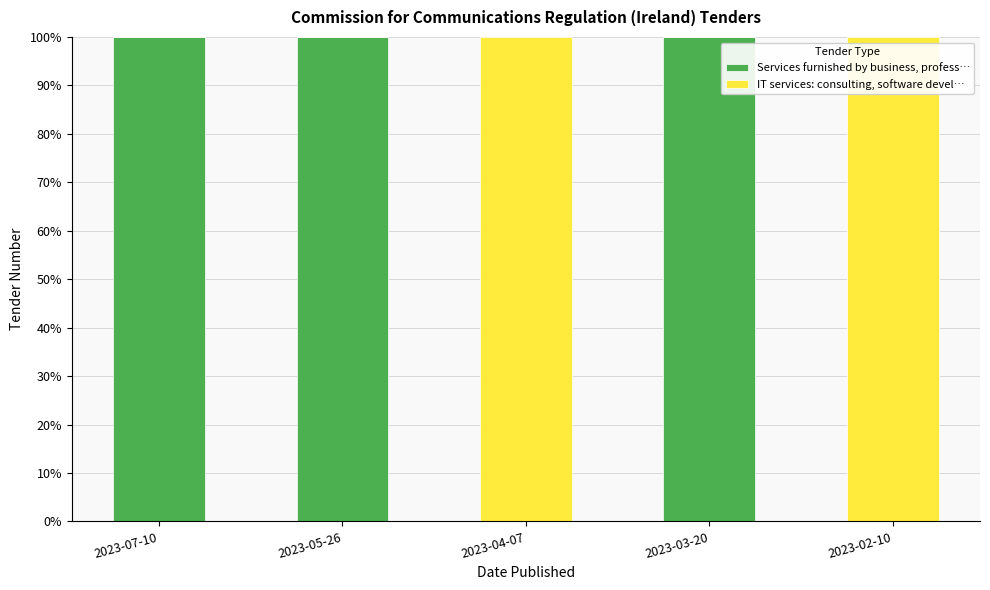

Is it true that Services furnished by business, profess… equals 43 at 2023-07-10?

False